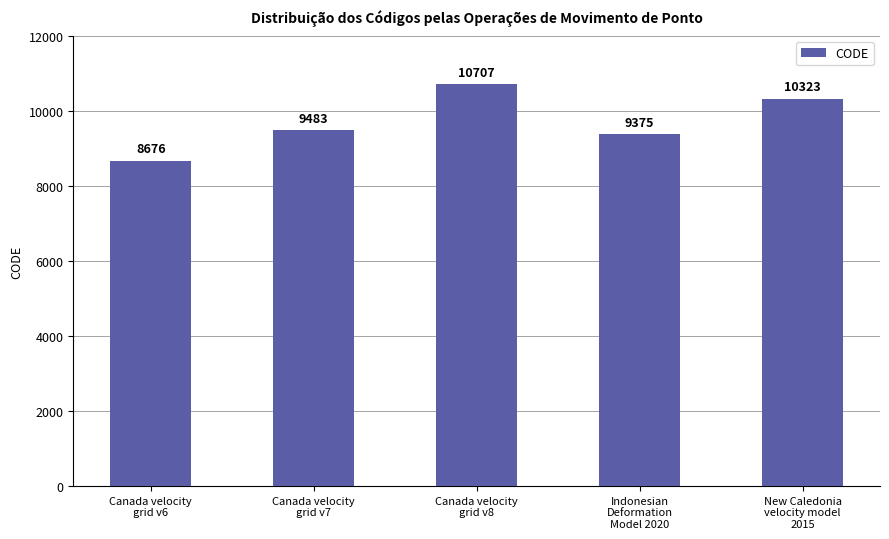

Reading left to right, what are all the values shown in this chart?

Canada velocity
grid v6=8676	Canada velocity
grid v7=9483	Canada velocity
grid v8=10707	Indonesian
Deformation
Model 2020=9375	New Caledonia
velocity model
2015=10323